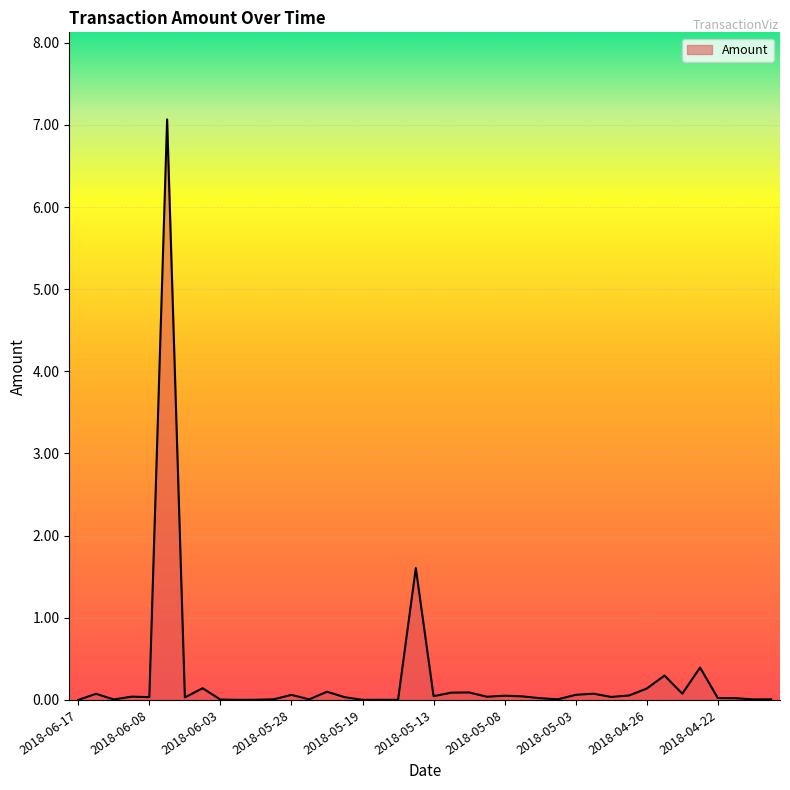

What is the difference between the maximum and minimum values?

7.1